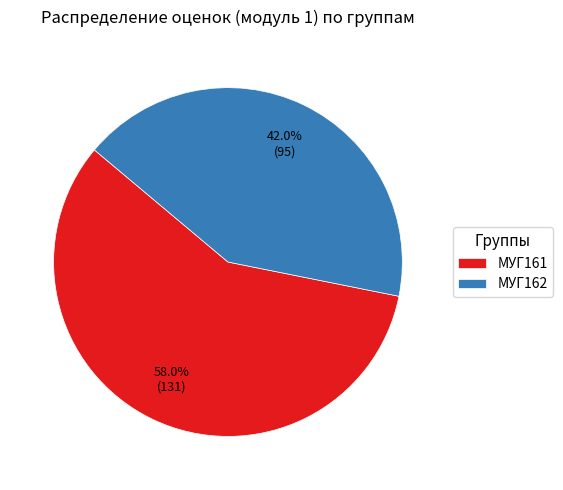

Rank the categories by value from lowest to highest.

МУГ162, МУГ161